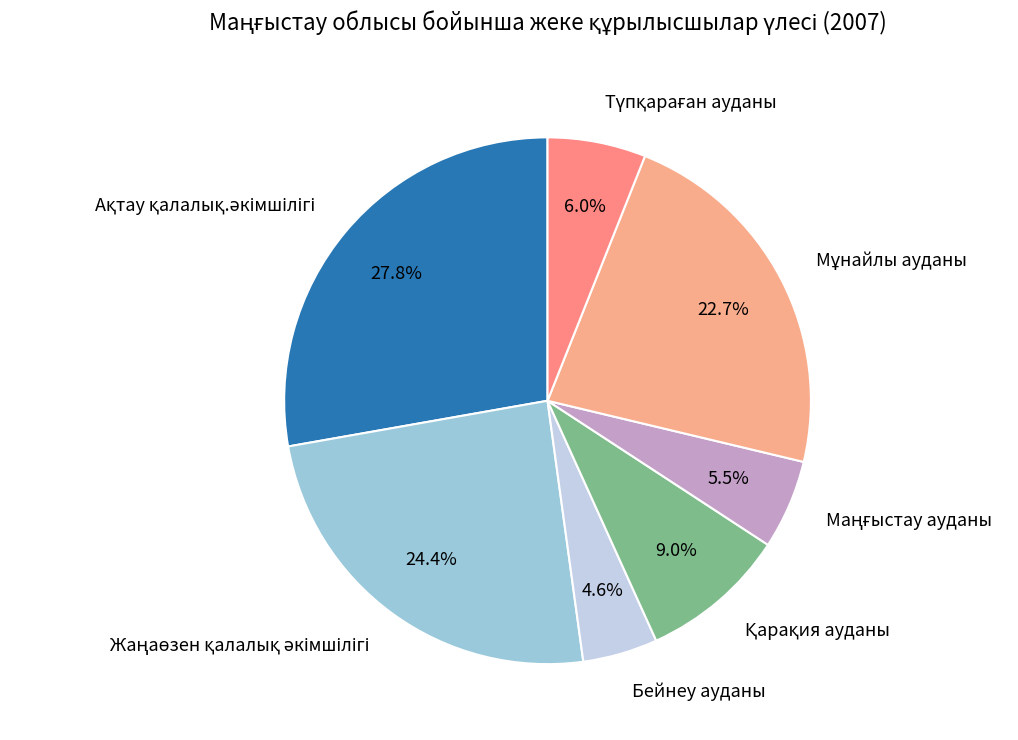

What is the smallest slice in the pie chart?

Бейнеу ауданы